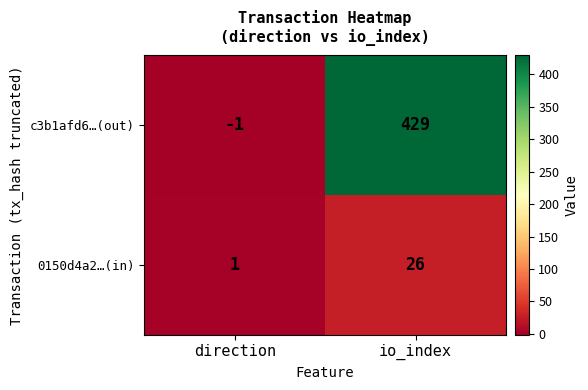

Rank the series by their average value, from highest to lowest.

c3b1afd6…(out), 0150d4a2…(in)